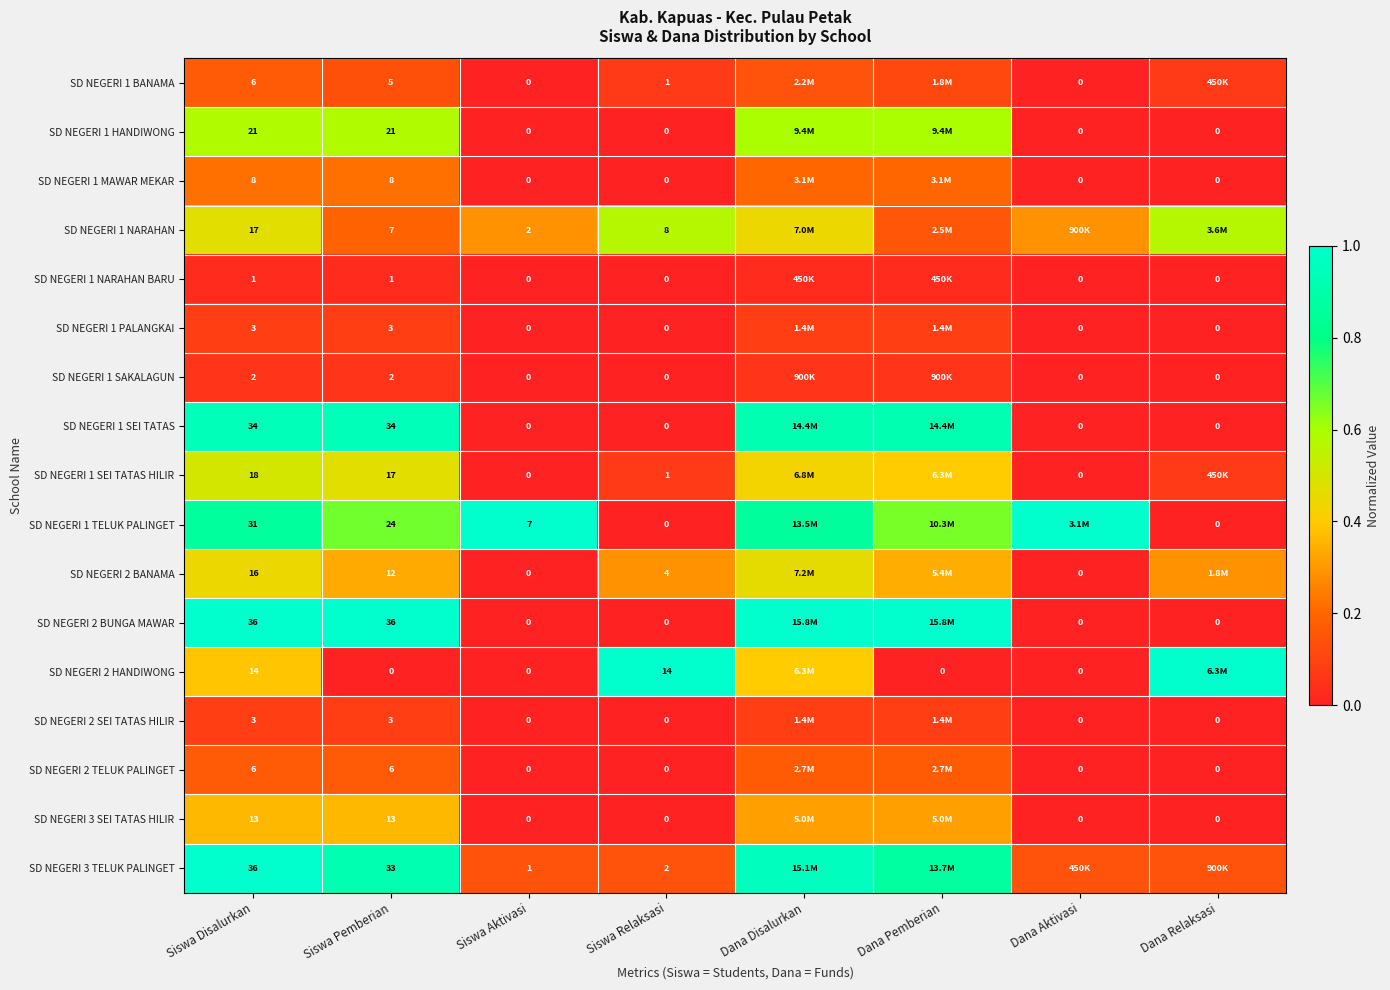

Is the value of SD NEGERI 2 BANAMA at Siswa Relaksasi greater than the value of SD NEGERI 1 NARAHAN BARU at Siswa Disalurkan?

Yes